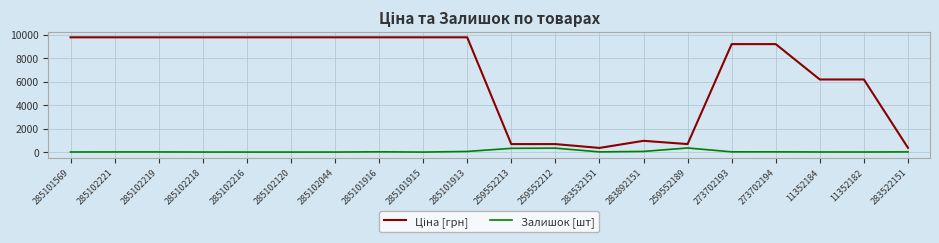

What is the difference between the highest and lowest values at 259552189?

331.8